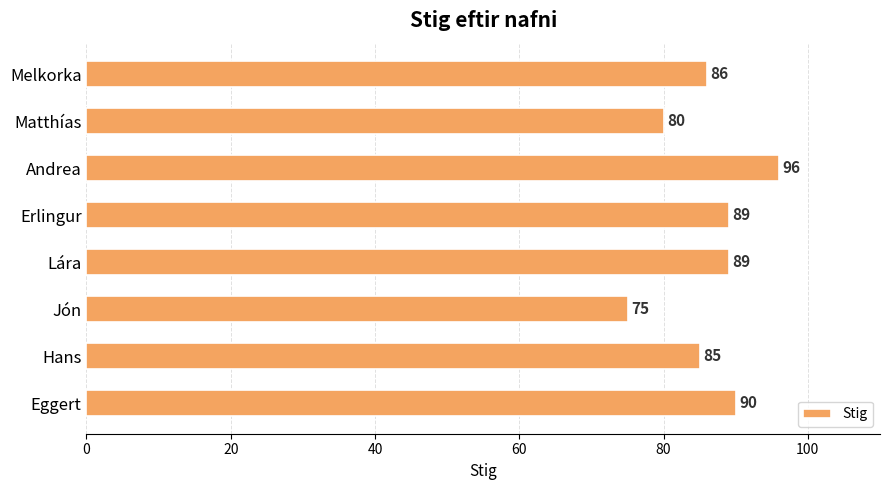

What is the ratio of the value at Andrea to the value at Lára?

1.1